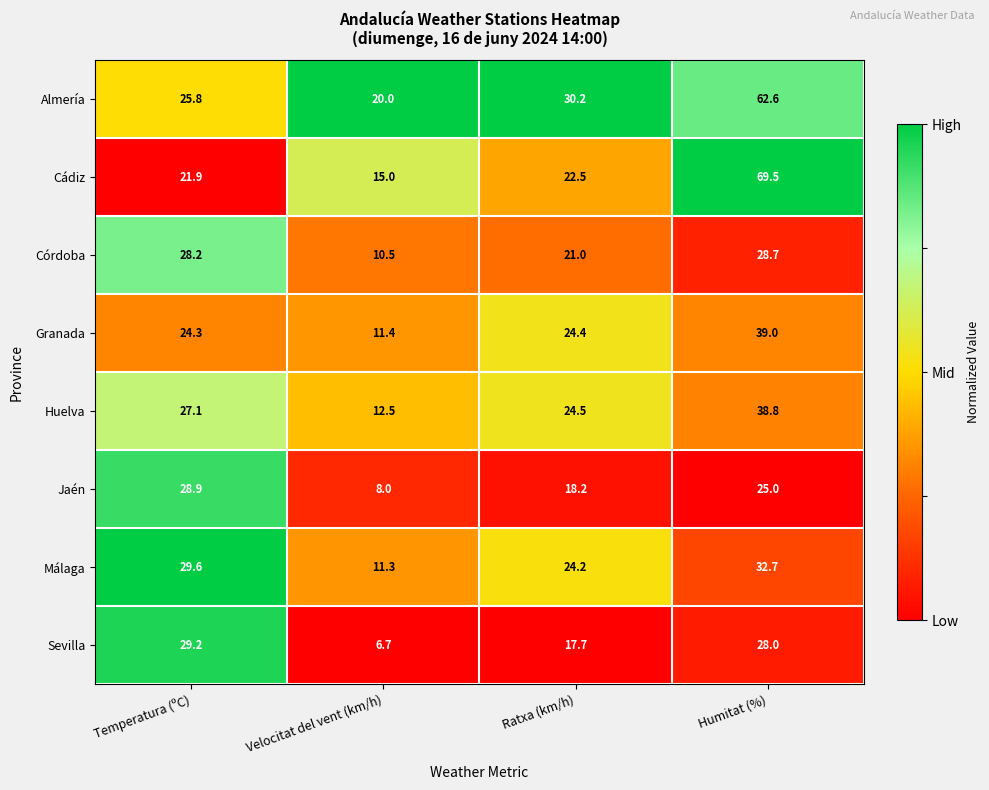

Between Velocitat del vent (km/h) and Ratxa (km/h), which series saw the biggest shift?

Granada